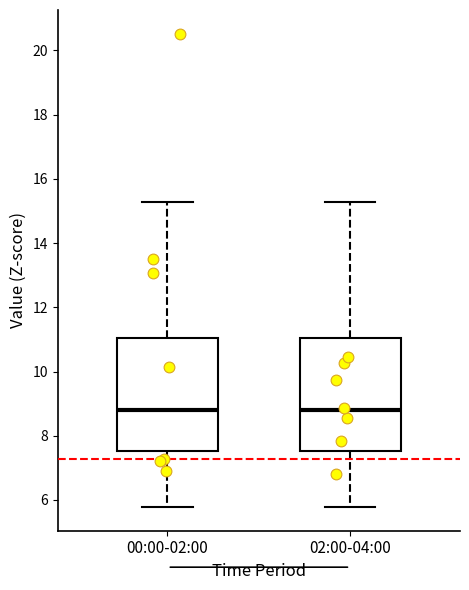

Where does the lower whisker of the box for 00:00-02:00 end on the y-axis? The values are not printed on the chart, so give them approximately, as read against the axis.

5.8